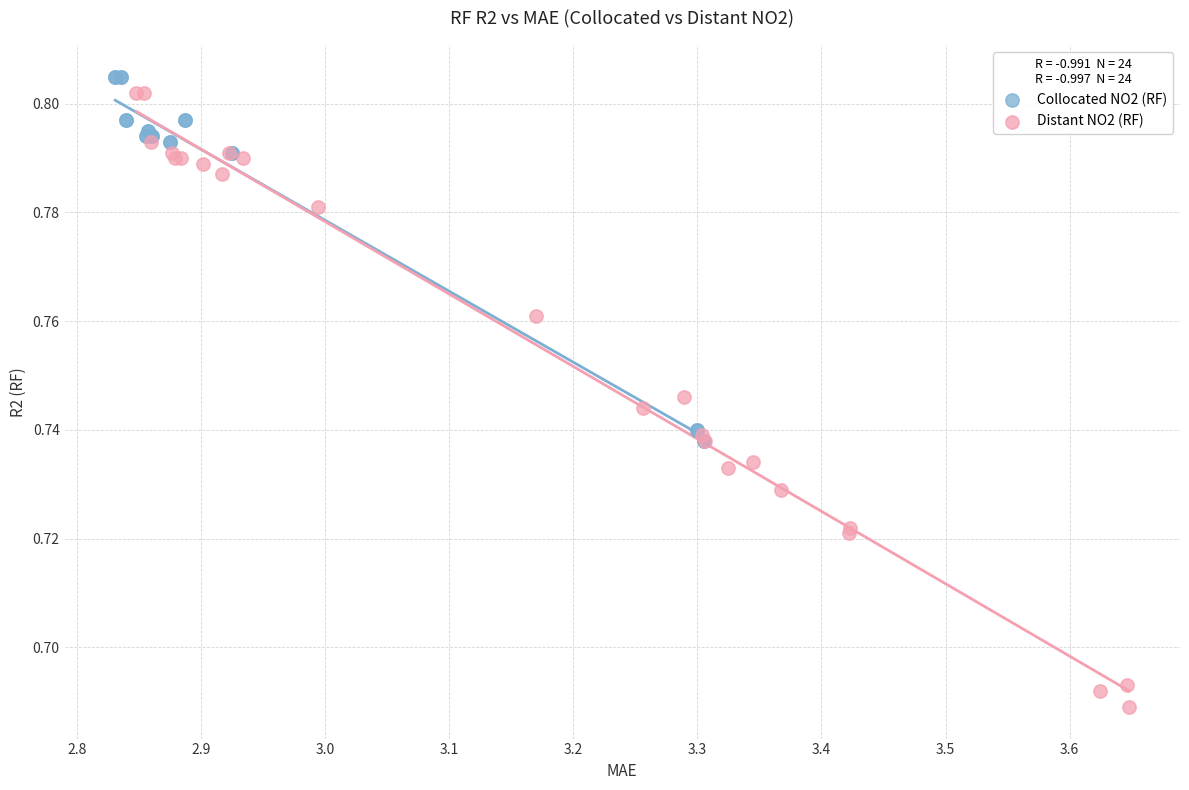

Which series reaches the minimum Y coordinate?

Distant NO2 (RF)